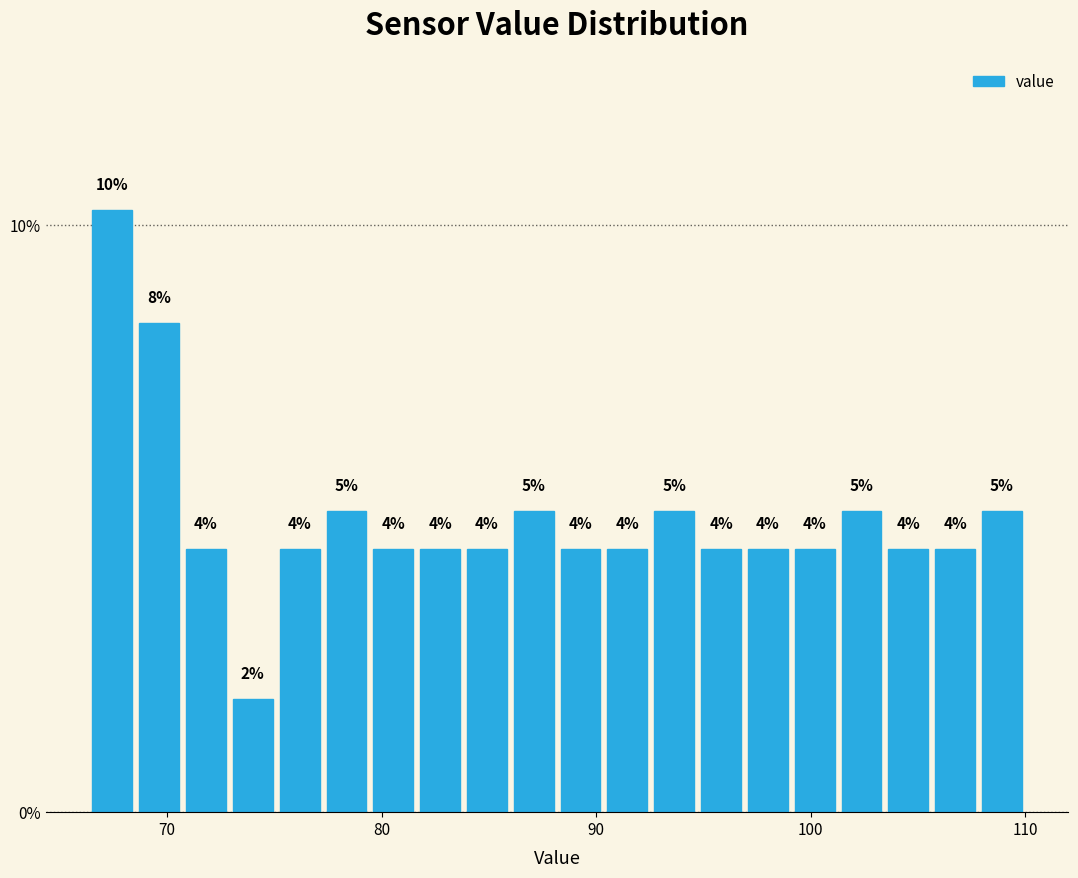

Around what value on the x-axis is the tallest bar? Give the approximate position of its centre, as read against the axis.

67